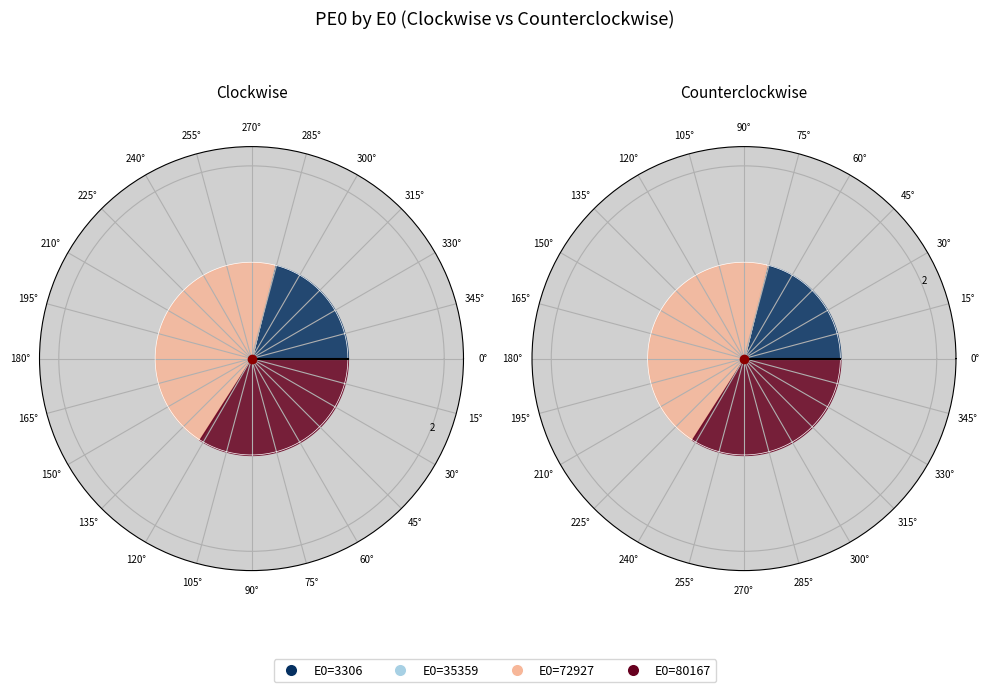

What percentage is NOT represented by 35359?

100.0%